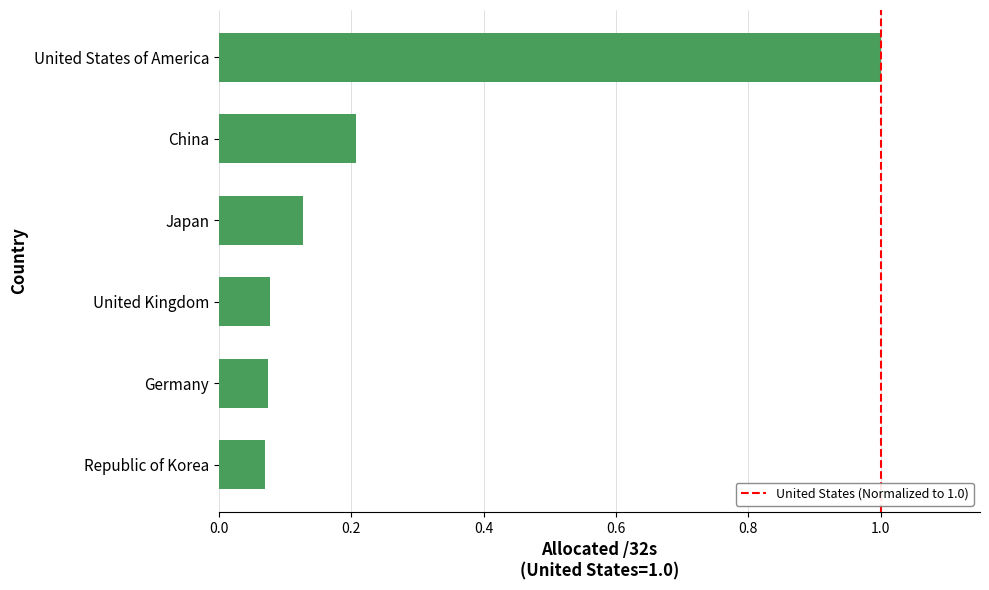

What is the sum of the values at China and Republic of Korea?

0.3